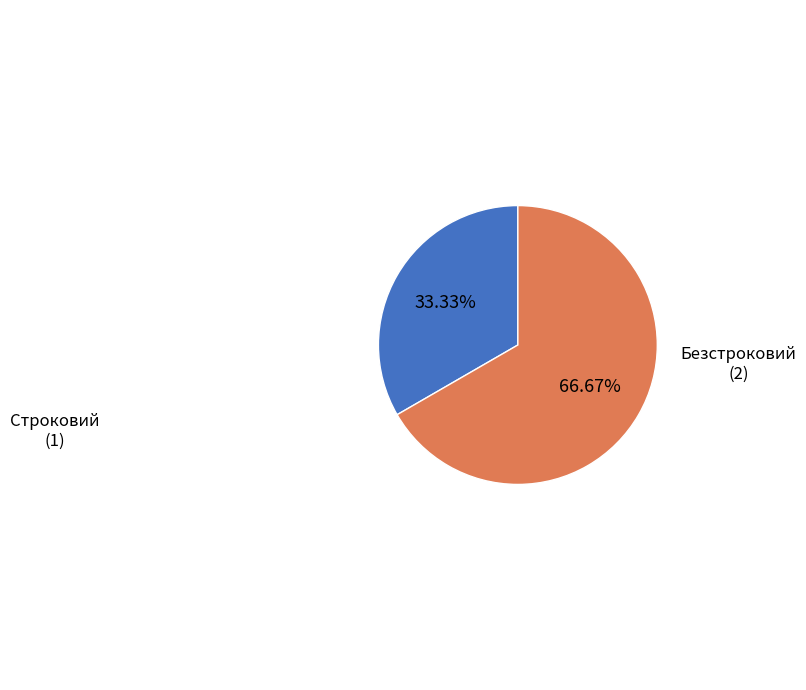

Which has a higher value, Строковий or Безстроковий?

Безстроковий